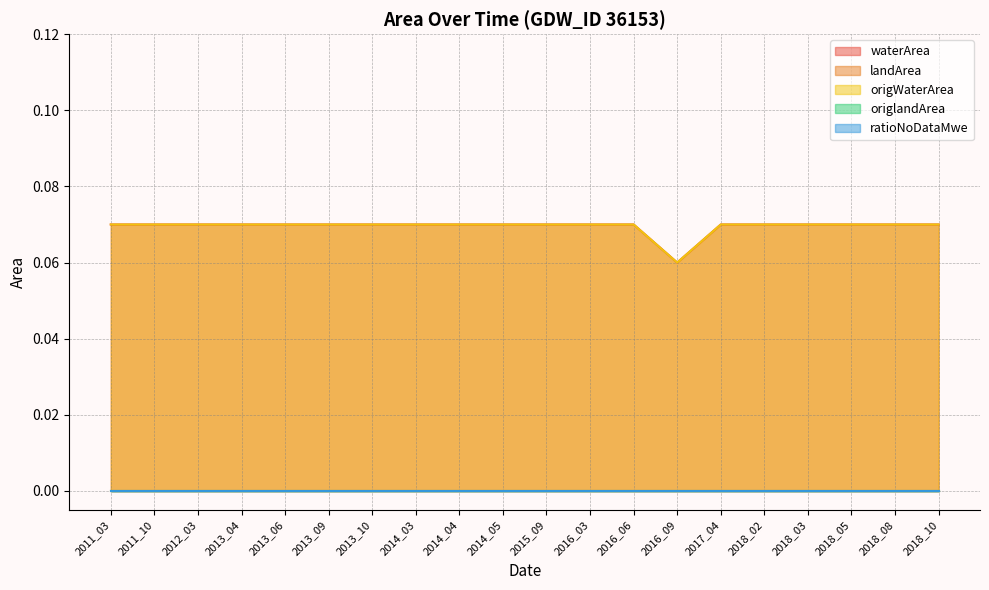

List the series in order of their peak value, highest first.

waterArea, origWaterArea, landArea, origlandArea, ratioNoDataMwe